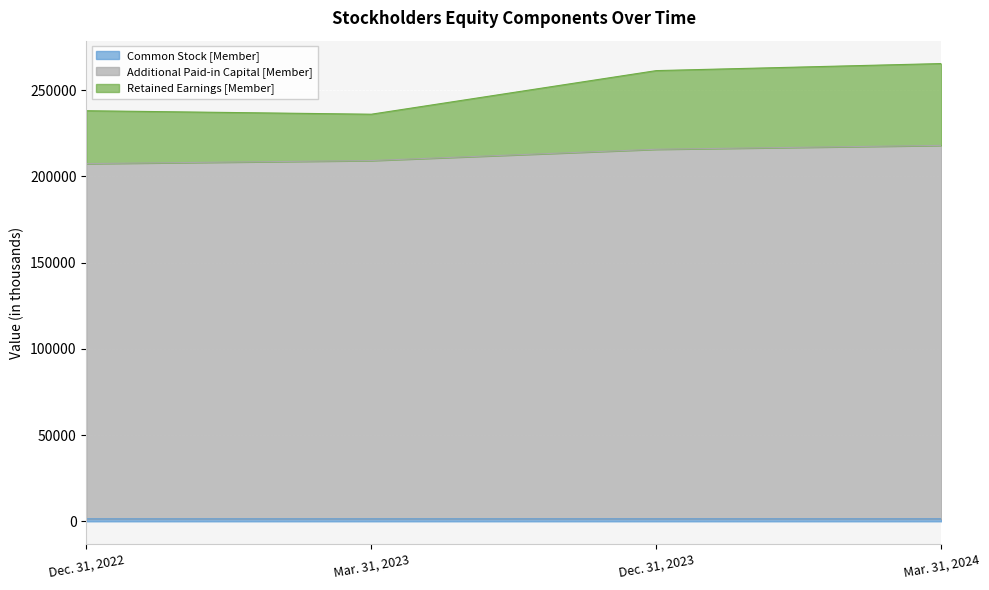

Which series has the widest spread of values?

Retained Earnings [Member]